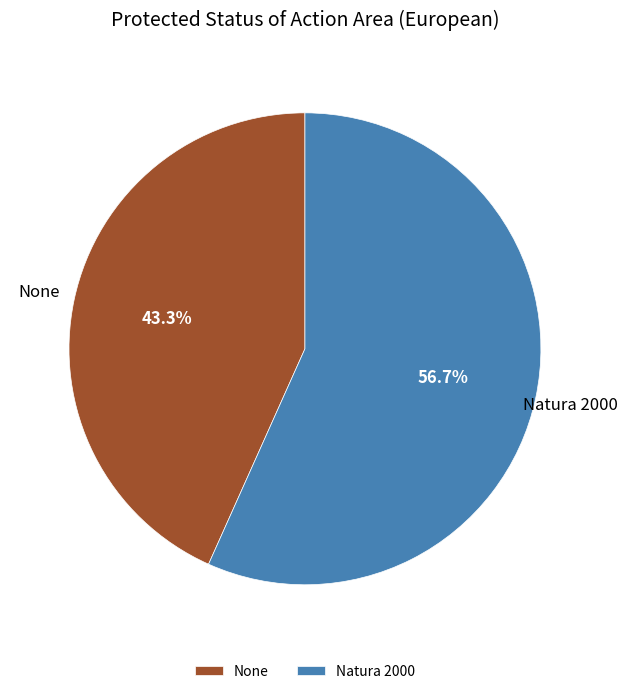

How many slices are in this pie chart?

2